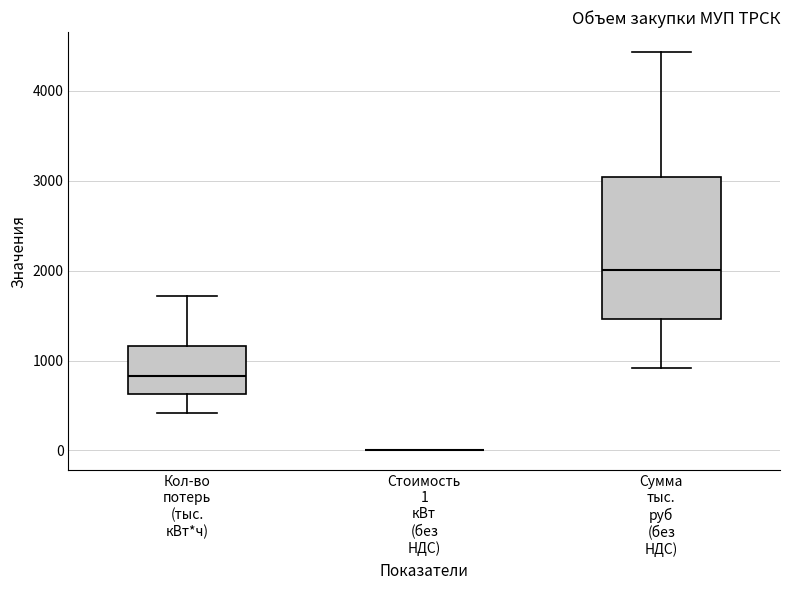

Comparing the boxes themselves (not the whiskers), which one is the tallest?

Сумма тыс. руб (без НДС)